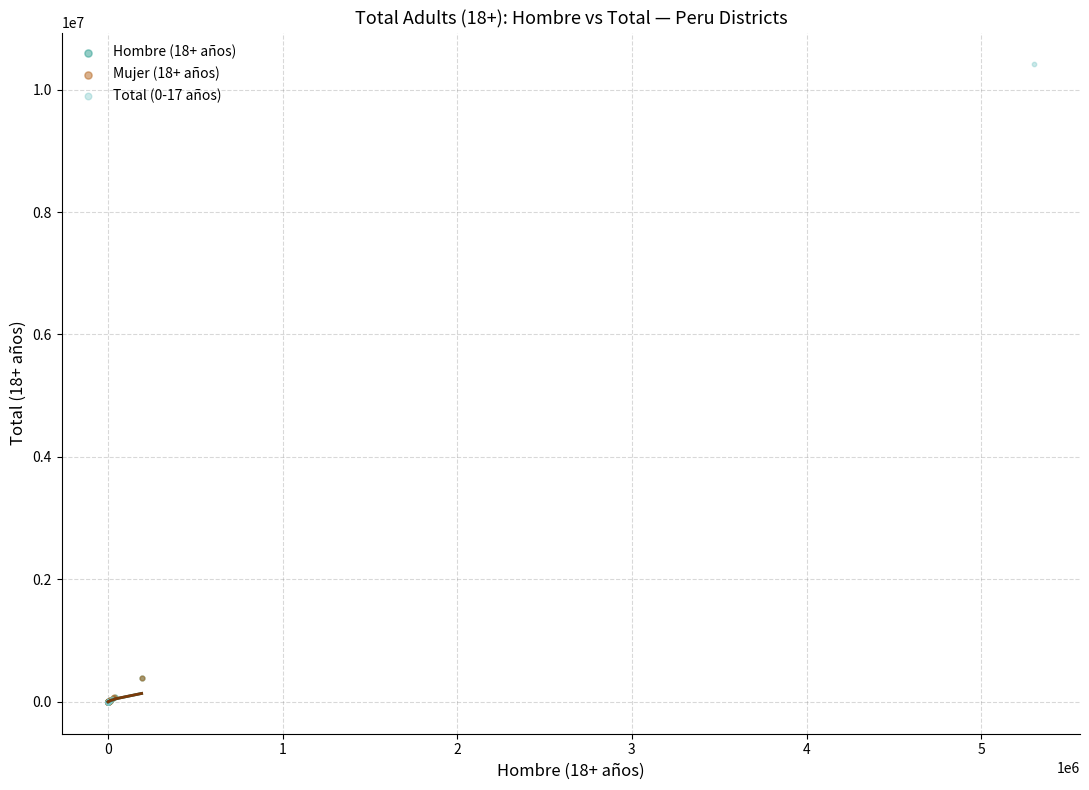

Which series has the widest spread of Y values?

Total (0-17 años)